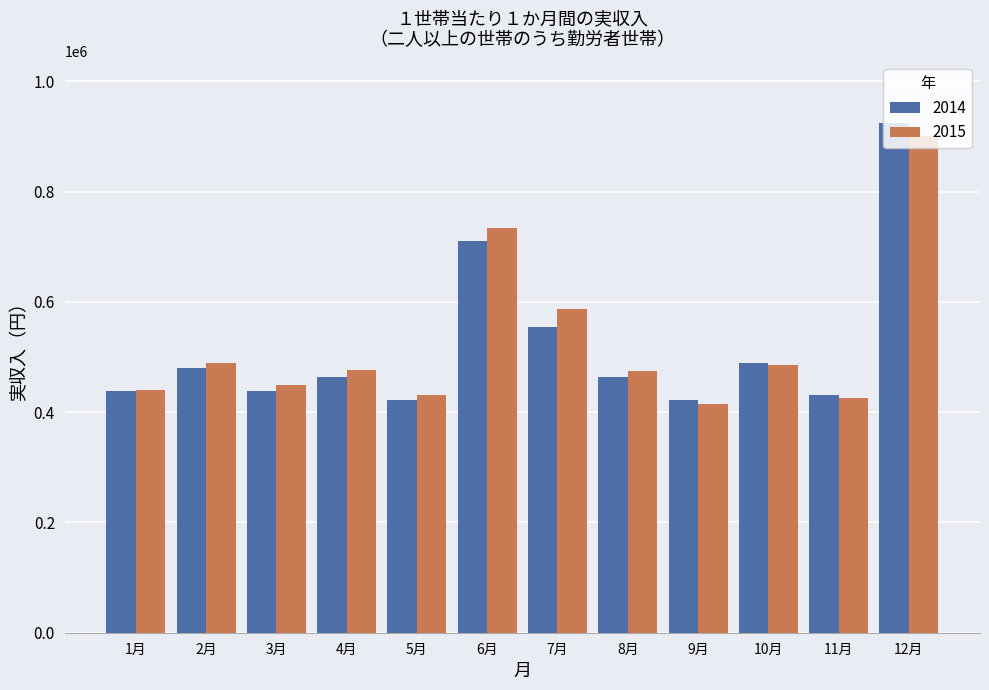

At how many categories does at least one series exceed 861475?

1